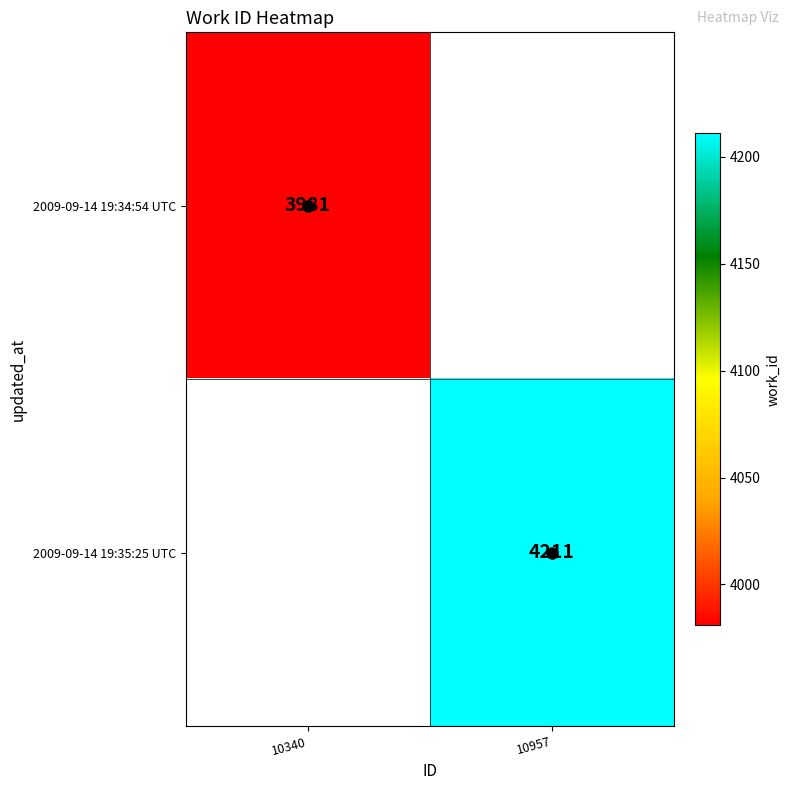

At how many categories does at least one series exceed 4146?

1